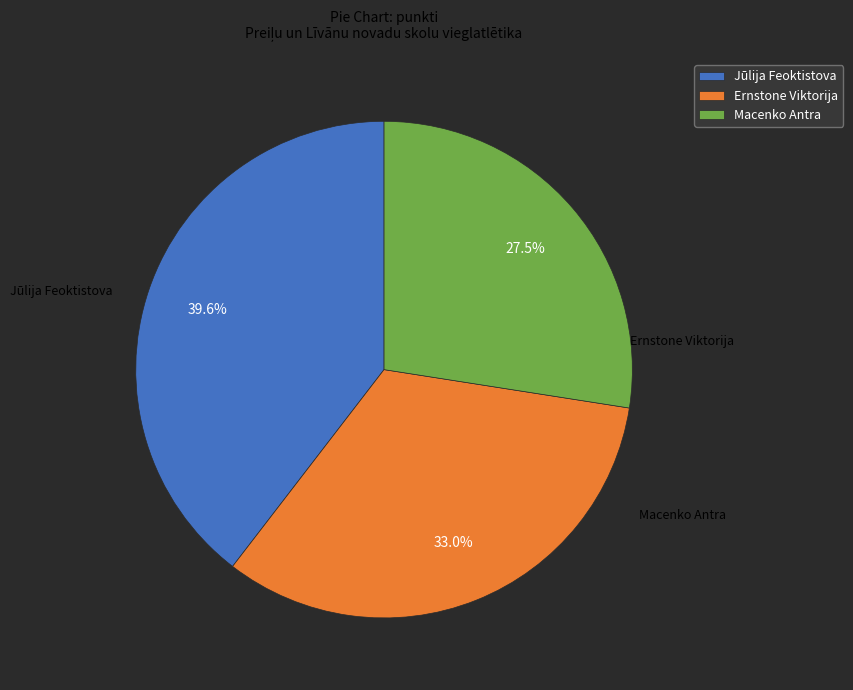

Which category has the smallest portion of the pie?

Macenko Antra